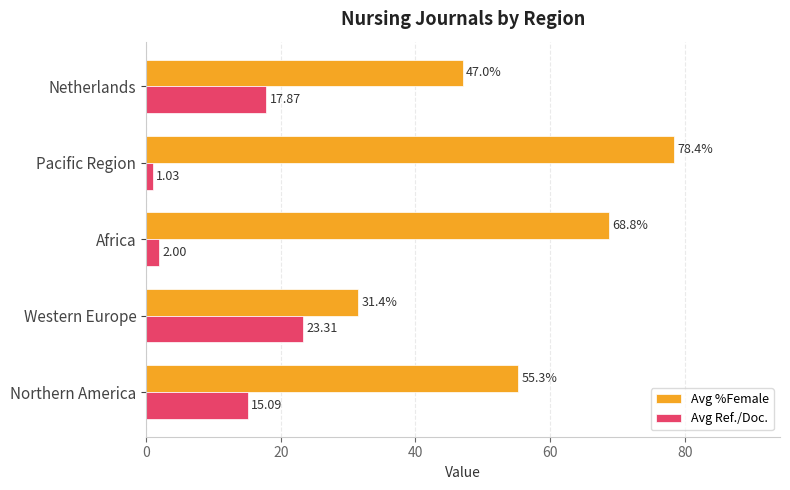

What are all the series names shown in the legend?

Avg %Female, Avg Ref./Doc.